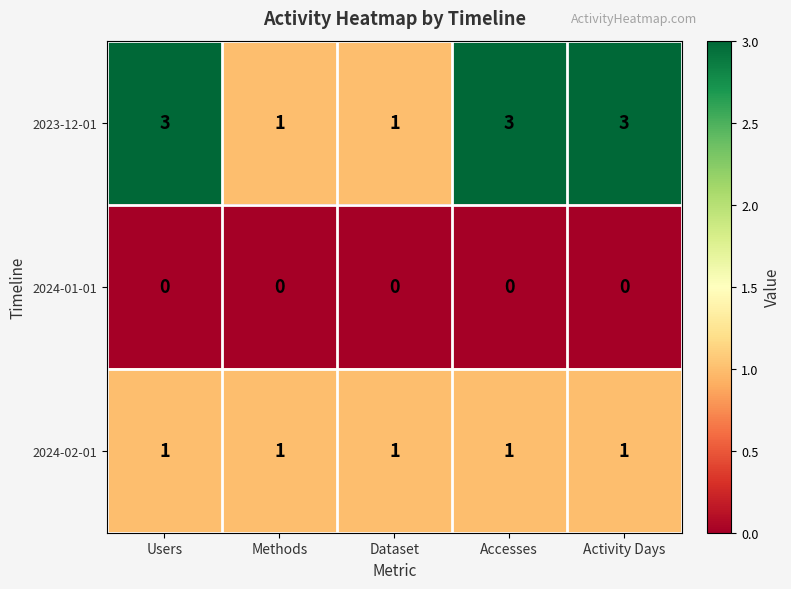

What is the greatest value displayed?

3